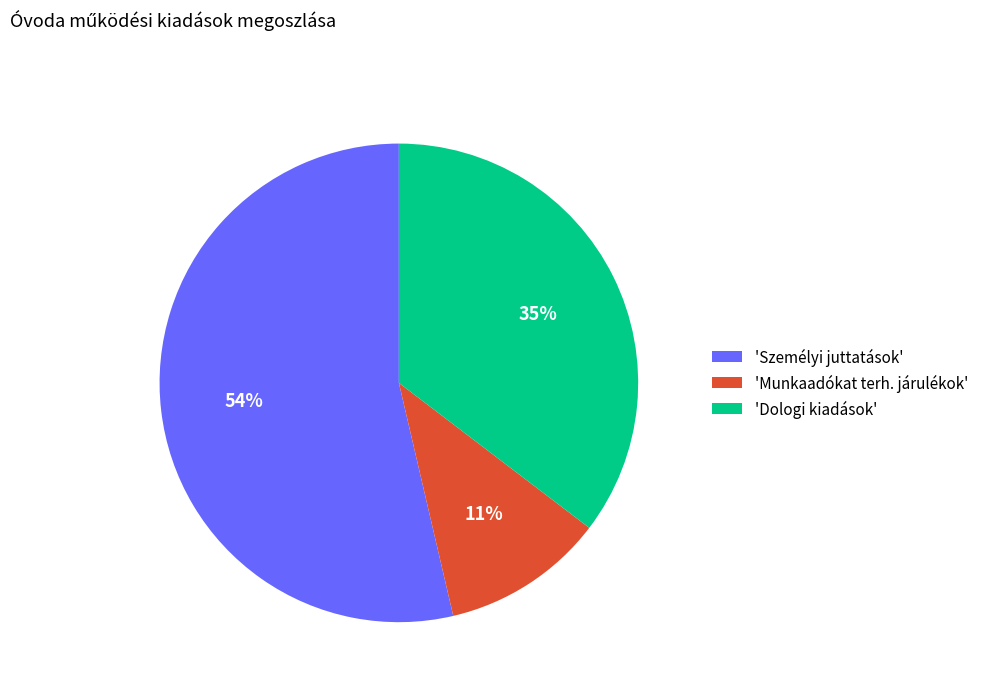

Count the number of slices in the pie.

3